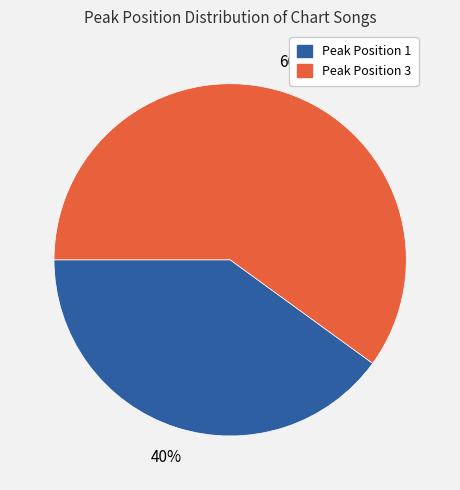

To the nearest percent, what is the average slice percentage?

50%